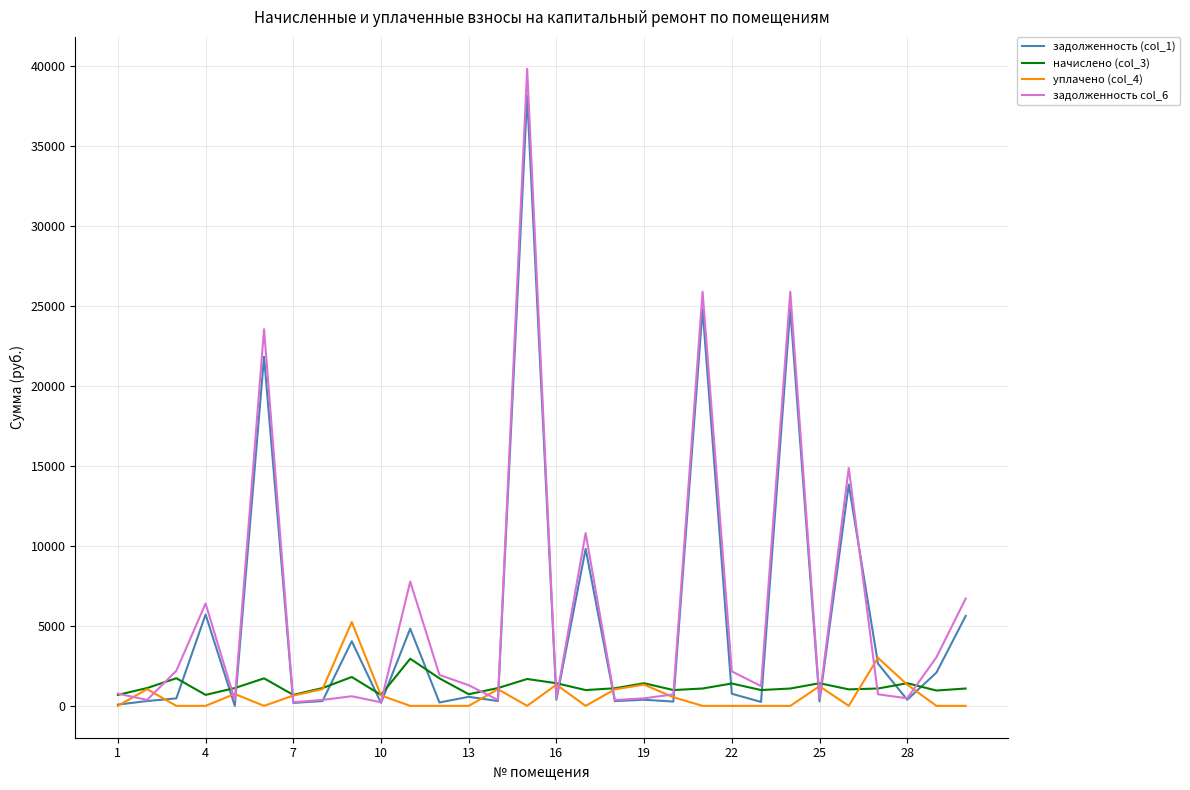

How many intersections are there between задолженность col_6 and уплачено (col_4)?

16